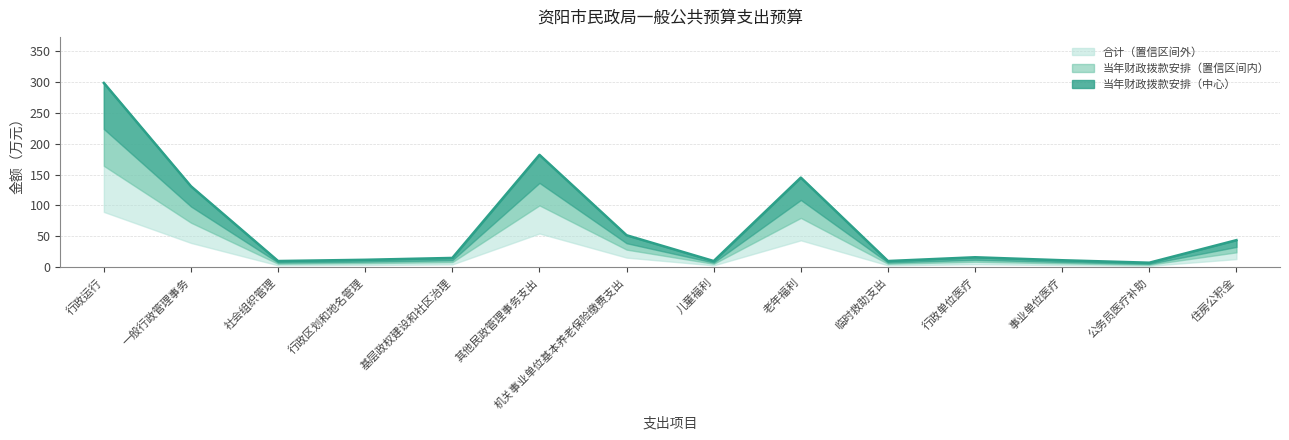

Where is the first local minimum?

社会组织管理